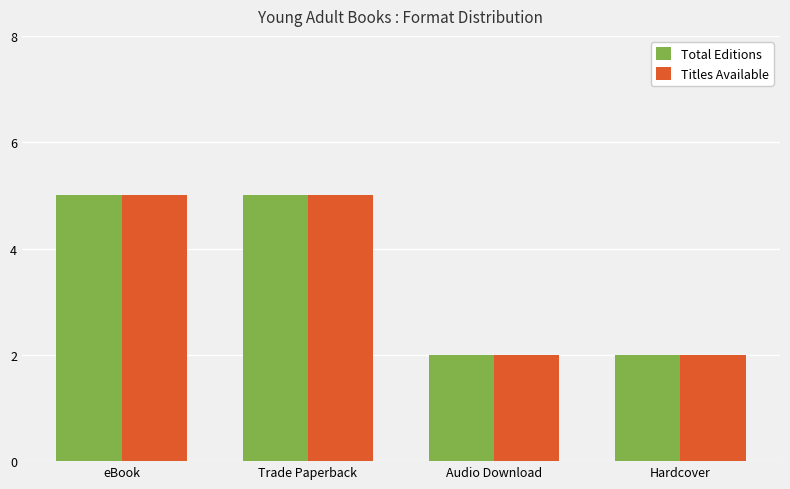

What is the total value across all series at Audio Download?

4